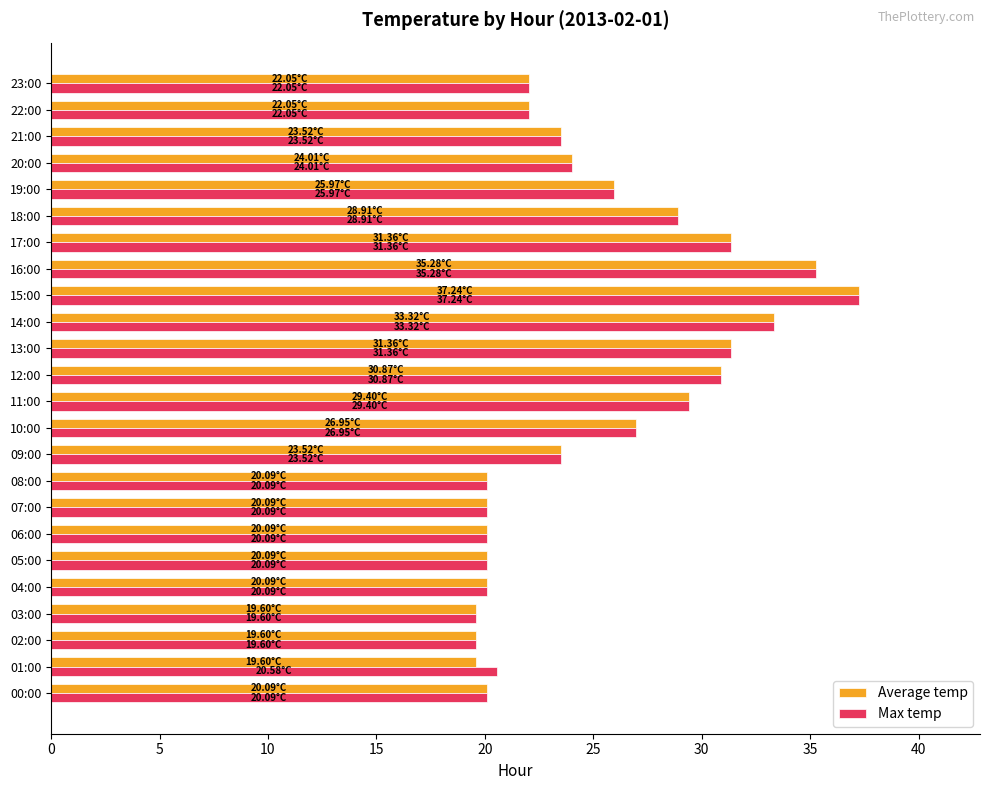

At how many categories does at least one series exceed 32?

3